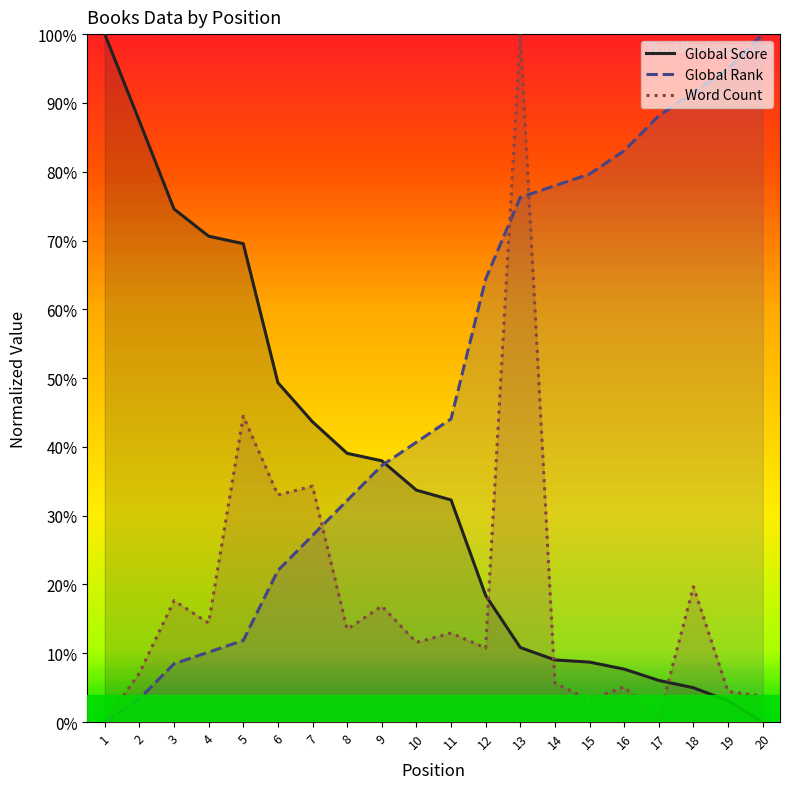

List the labels in order of Global Rank value, largest first.

20, 19, 18, 17, 16, 15, 14, 13, 12, 11, 10, 9, 8, 7, 6, 5, 4, 3, 2, 1